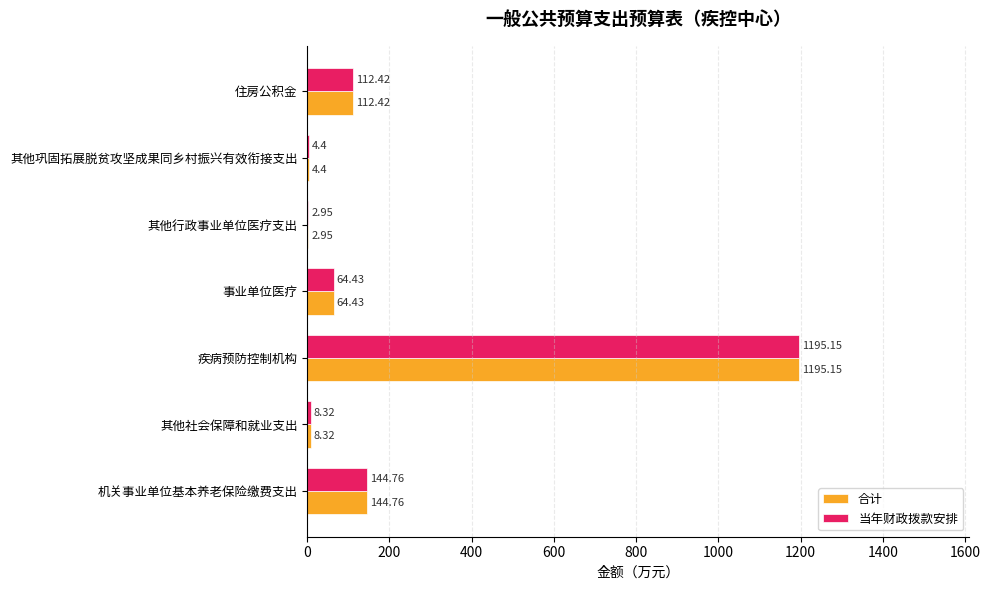

What is the total value across all series at 其他巩固拓展脱贫攻坚成果同乡村振兴有效衔接支出?

8.8